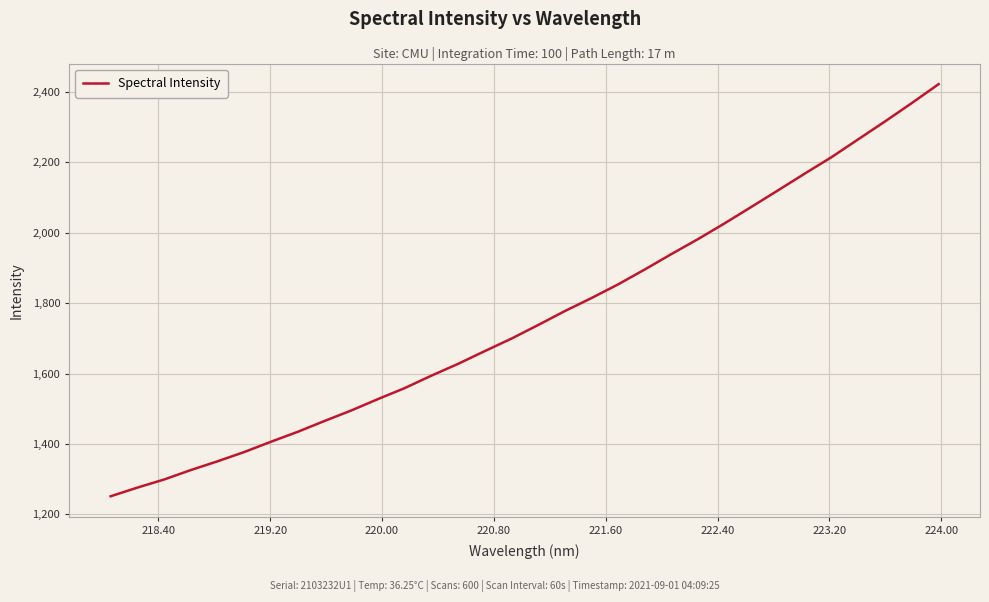

What is the minimum value shown in the chart?

1251.6